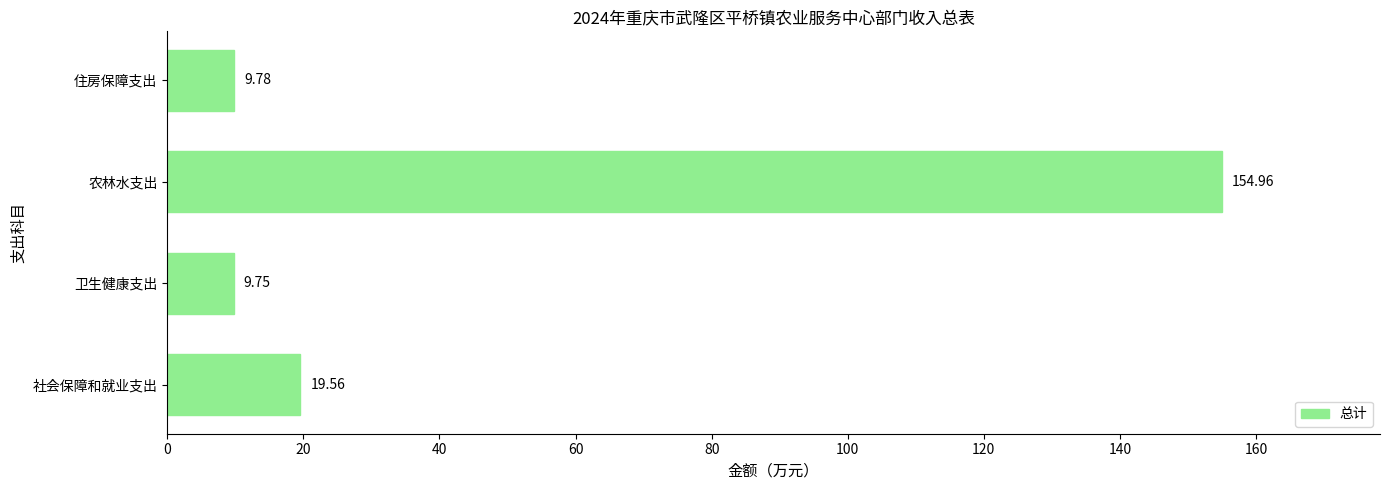

Which label corresponds to the largest value in the chart?

农林水支出